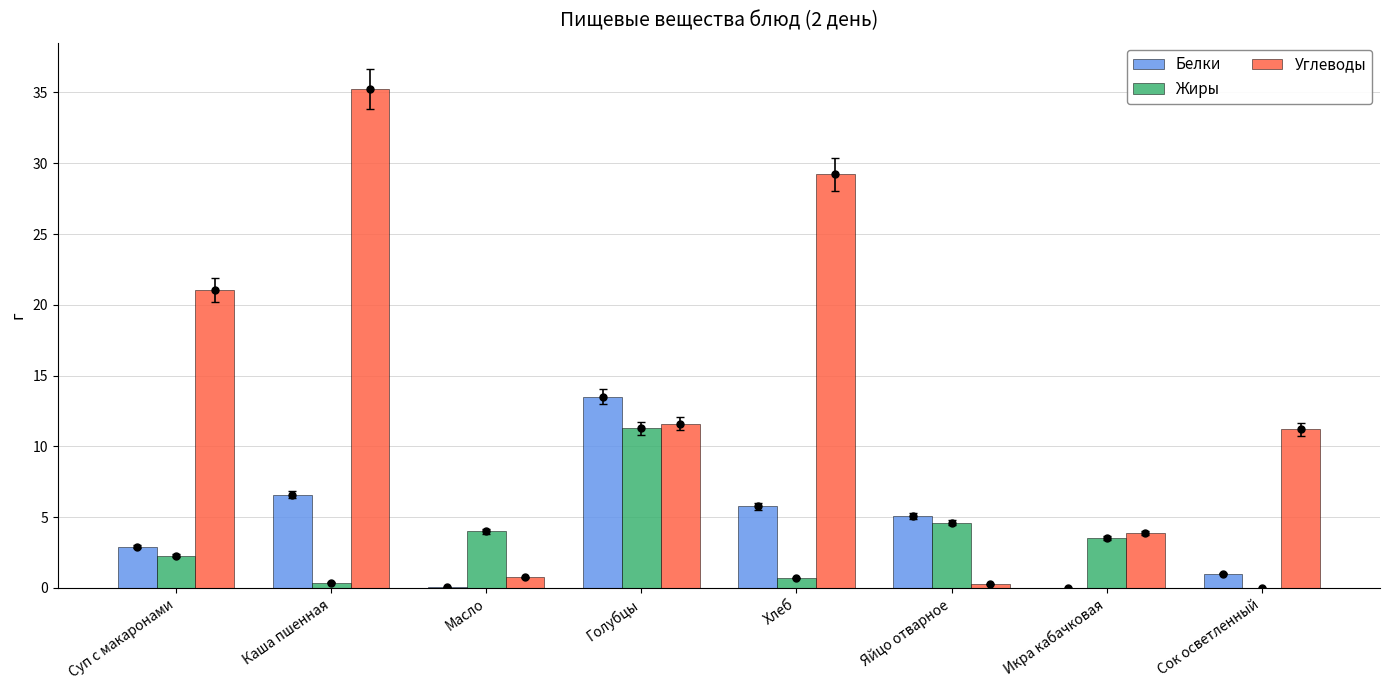

What are all the series names shown in the legend?

Белки, Жиры, Углеводы